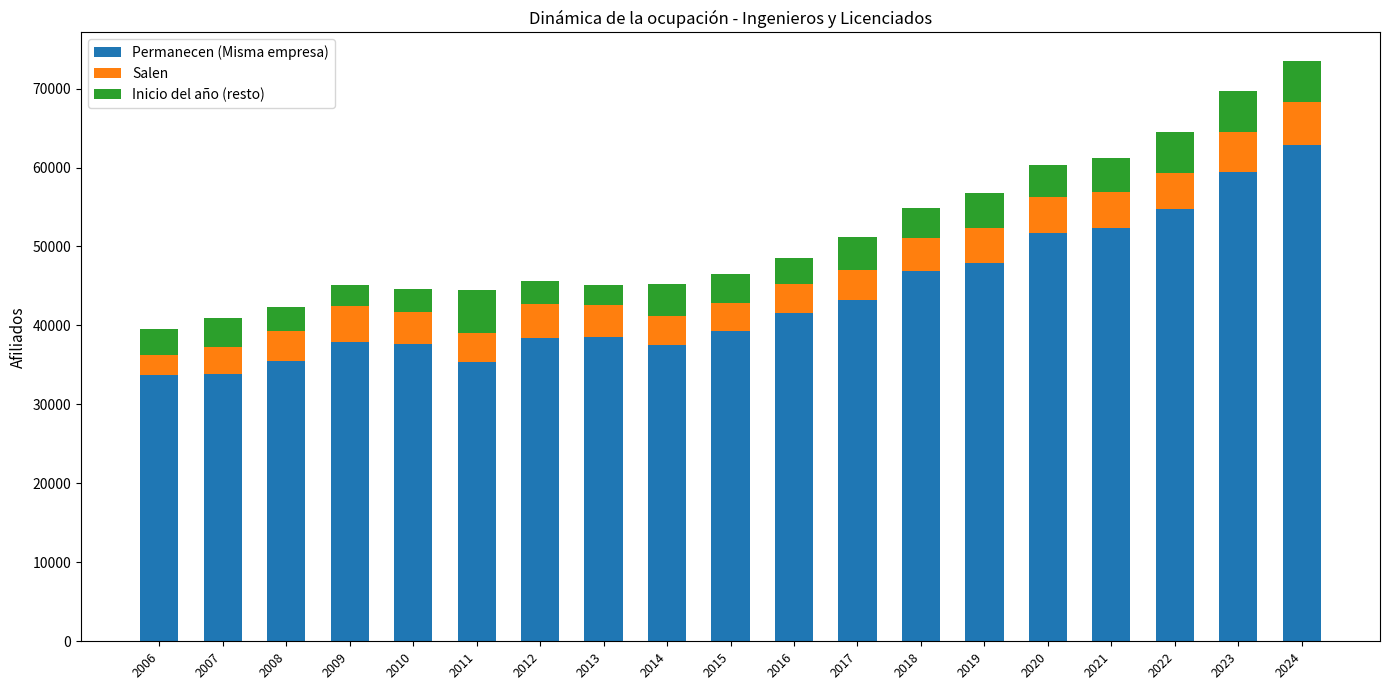

What is the value of the Permanecen (Misma empresa) bar at the 19th from the left?

62904